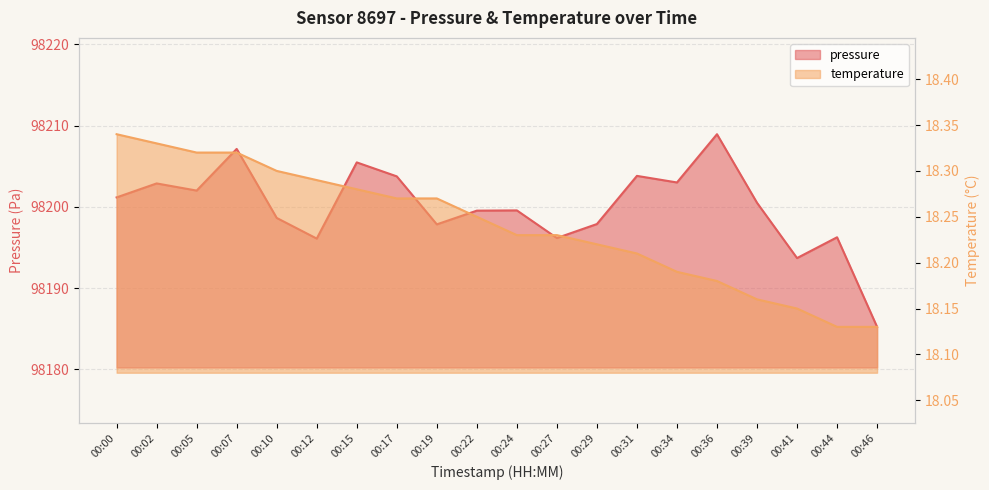

What is the difference between the maximum and minimum values in the temperature series?

0.2